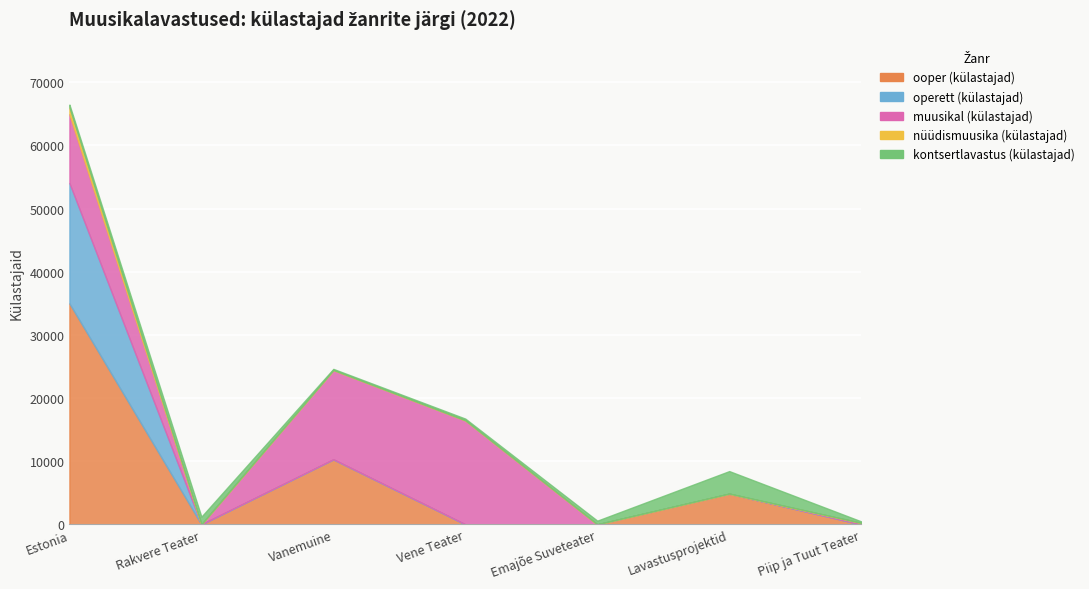

Is the value of muusikal (külastajad) at Rakvere Teater greater than the value of operett (külastajad) at Estonia?

No